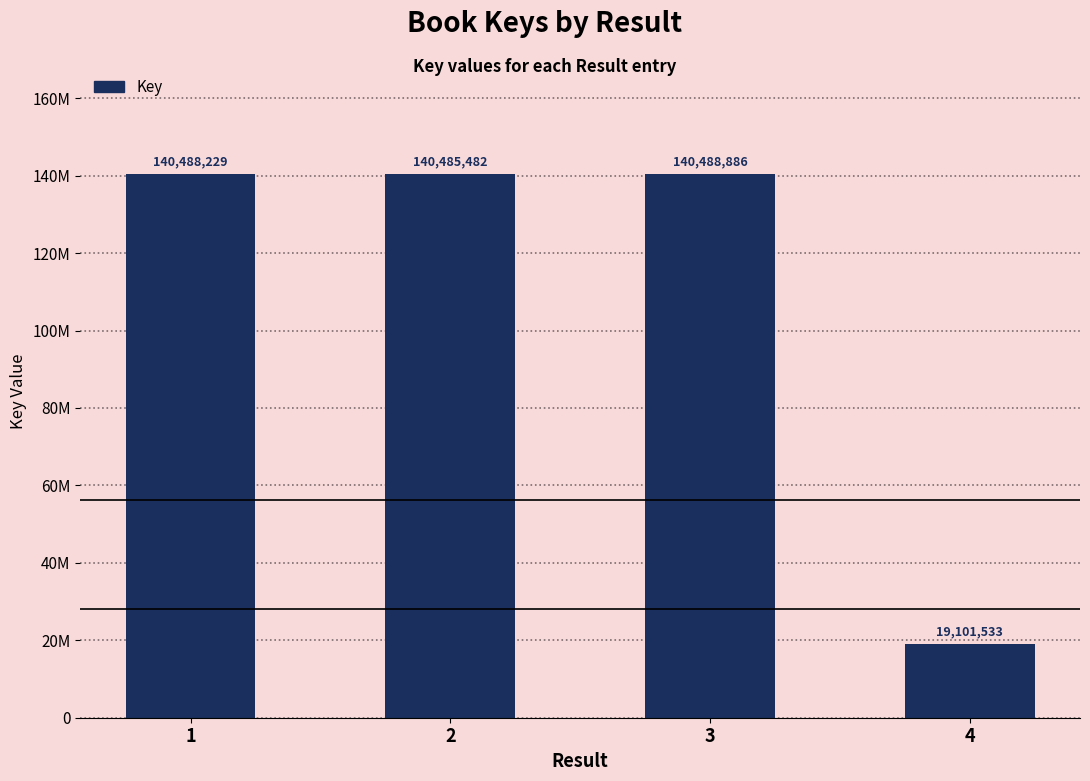

Approximately how many times larger is the value at 3 compared to 4?

7.4